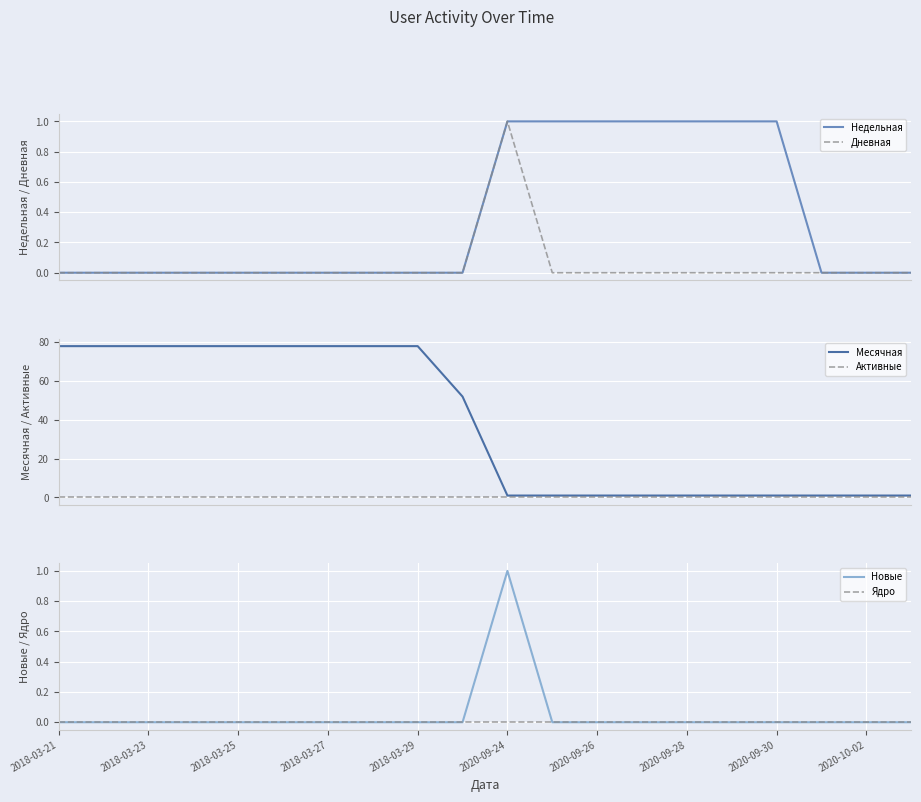

True or false: Недельная has a value of 1 at 11.

True